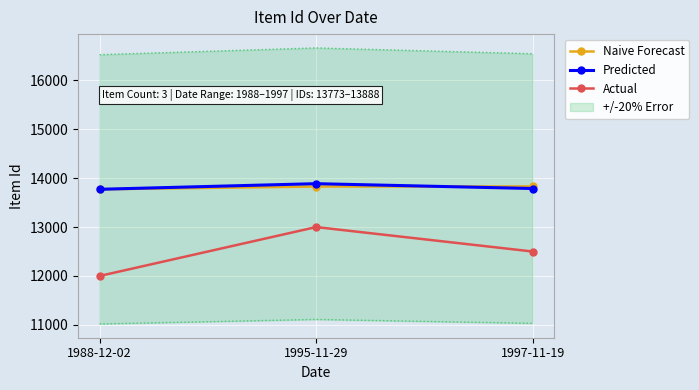

What is the maximum value for Naive Forecast?

13831